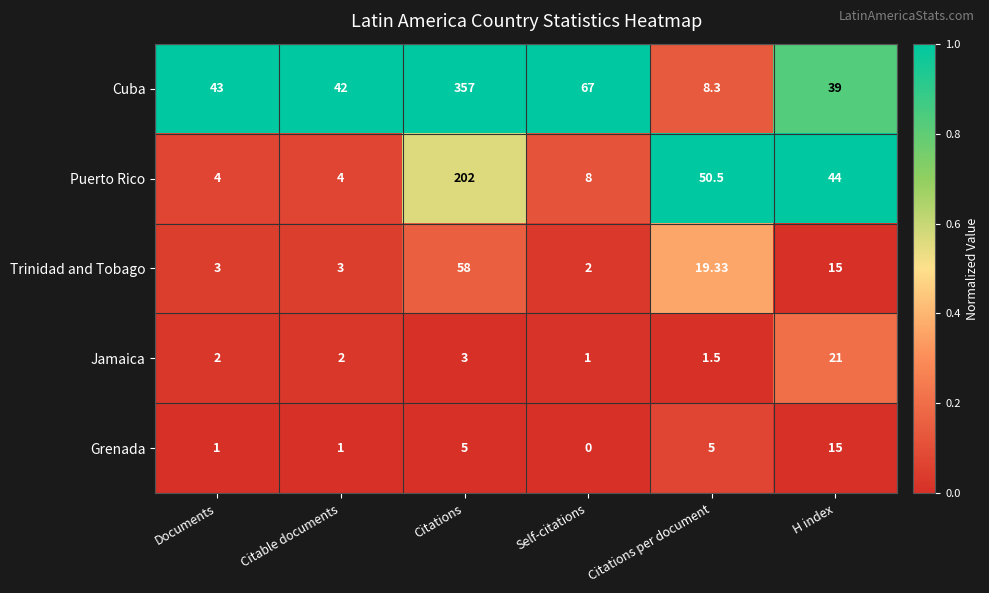

Is the value of Jamaica at H index greater than the value of Cuba at H index?

No